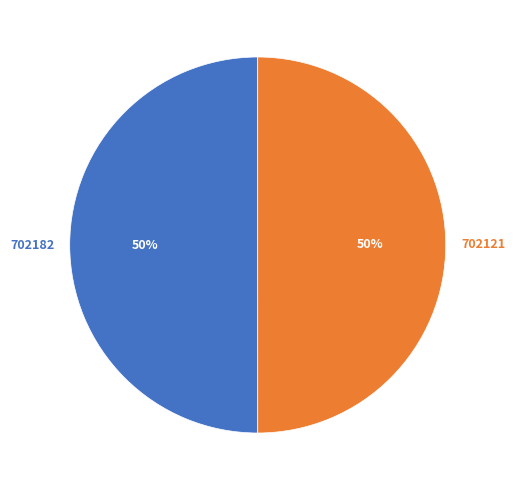

How many slices are in this pie chart?

2